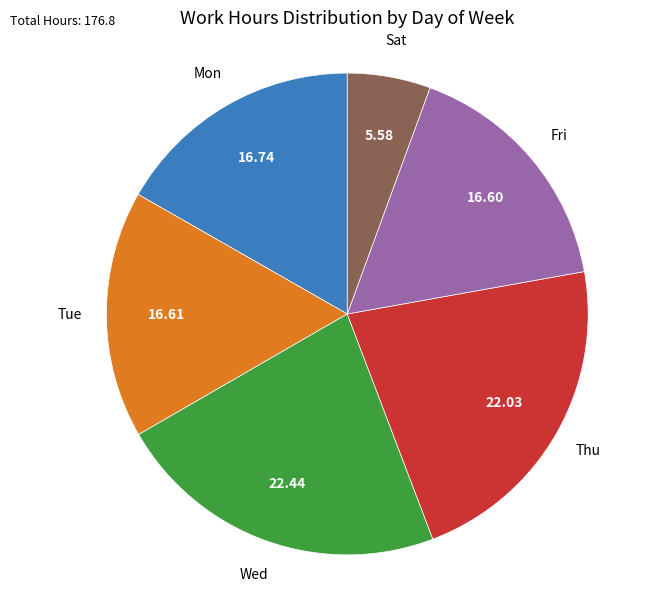

Which has a higher value, Sat or Mon?

Mon